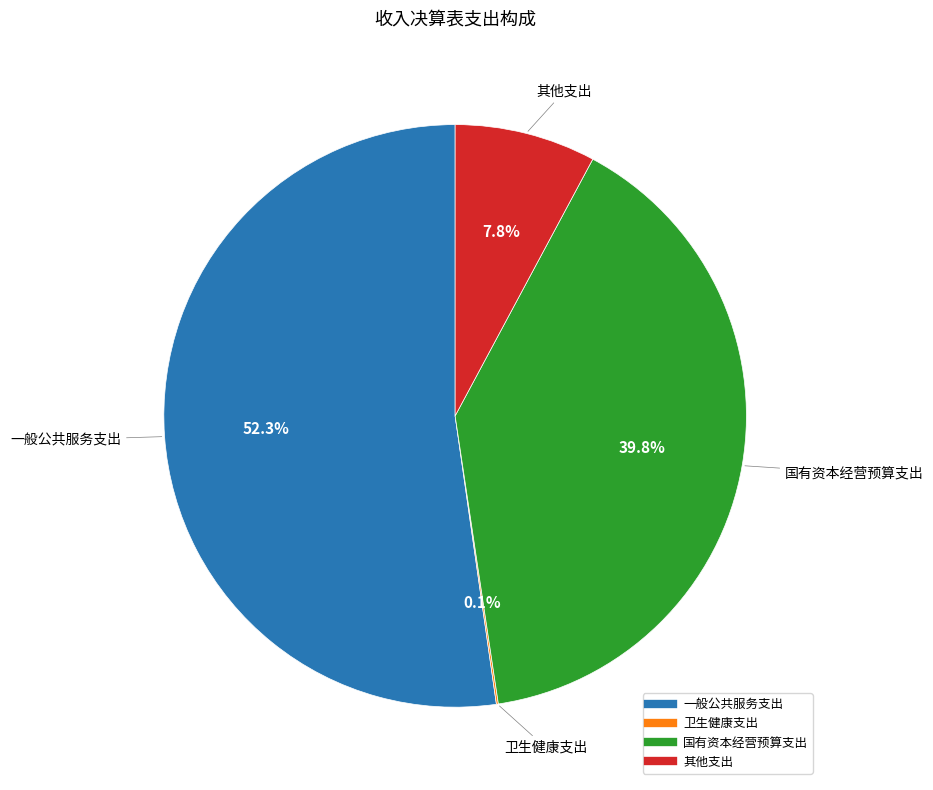

Is the sum of 国有资本经营预算支出 and 一般公共服务支出 greater than half?

Yes